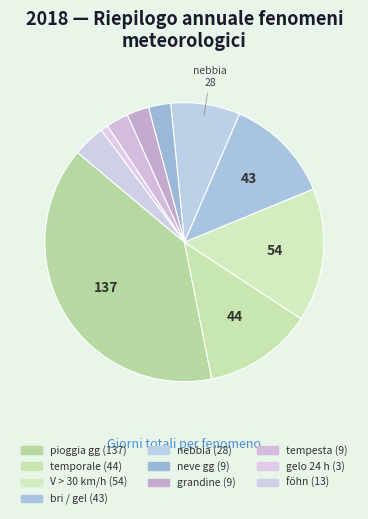

Which slice is the smallest?

gelo 24 h